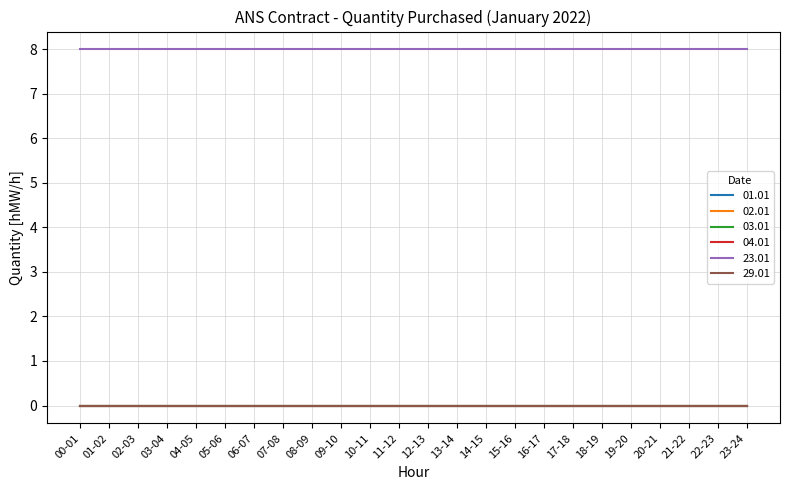

At how many categories does at least one series exceed 4?

24